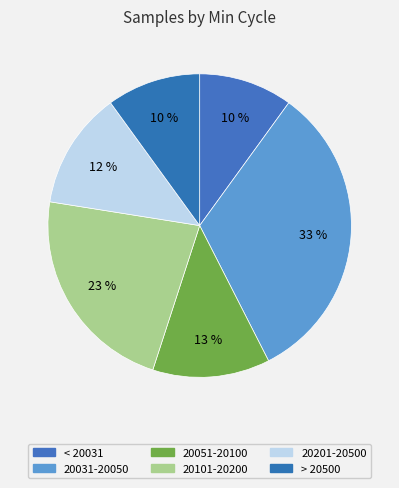

How many slices are in this pie chart?

6